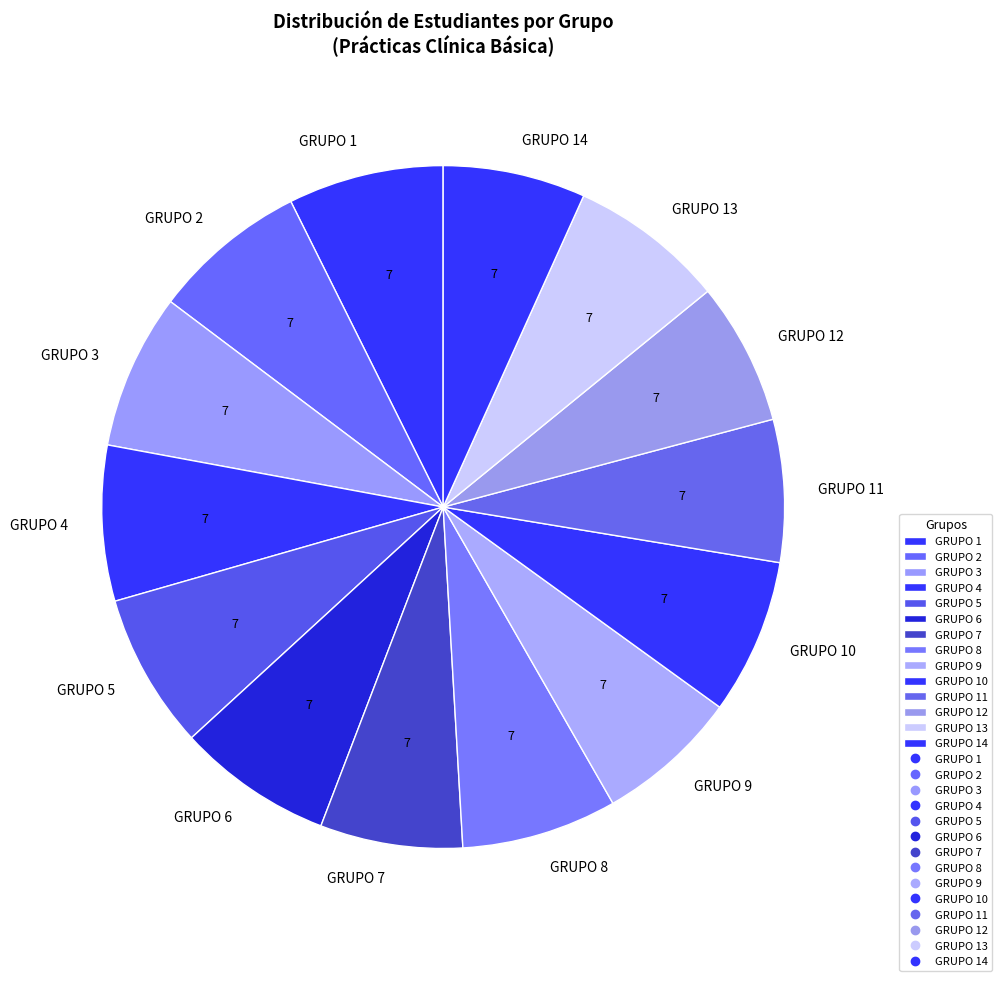

Which has a higher value, GRUPO 11 or GRUPO 2?

GRUPO 2